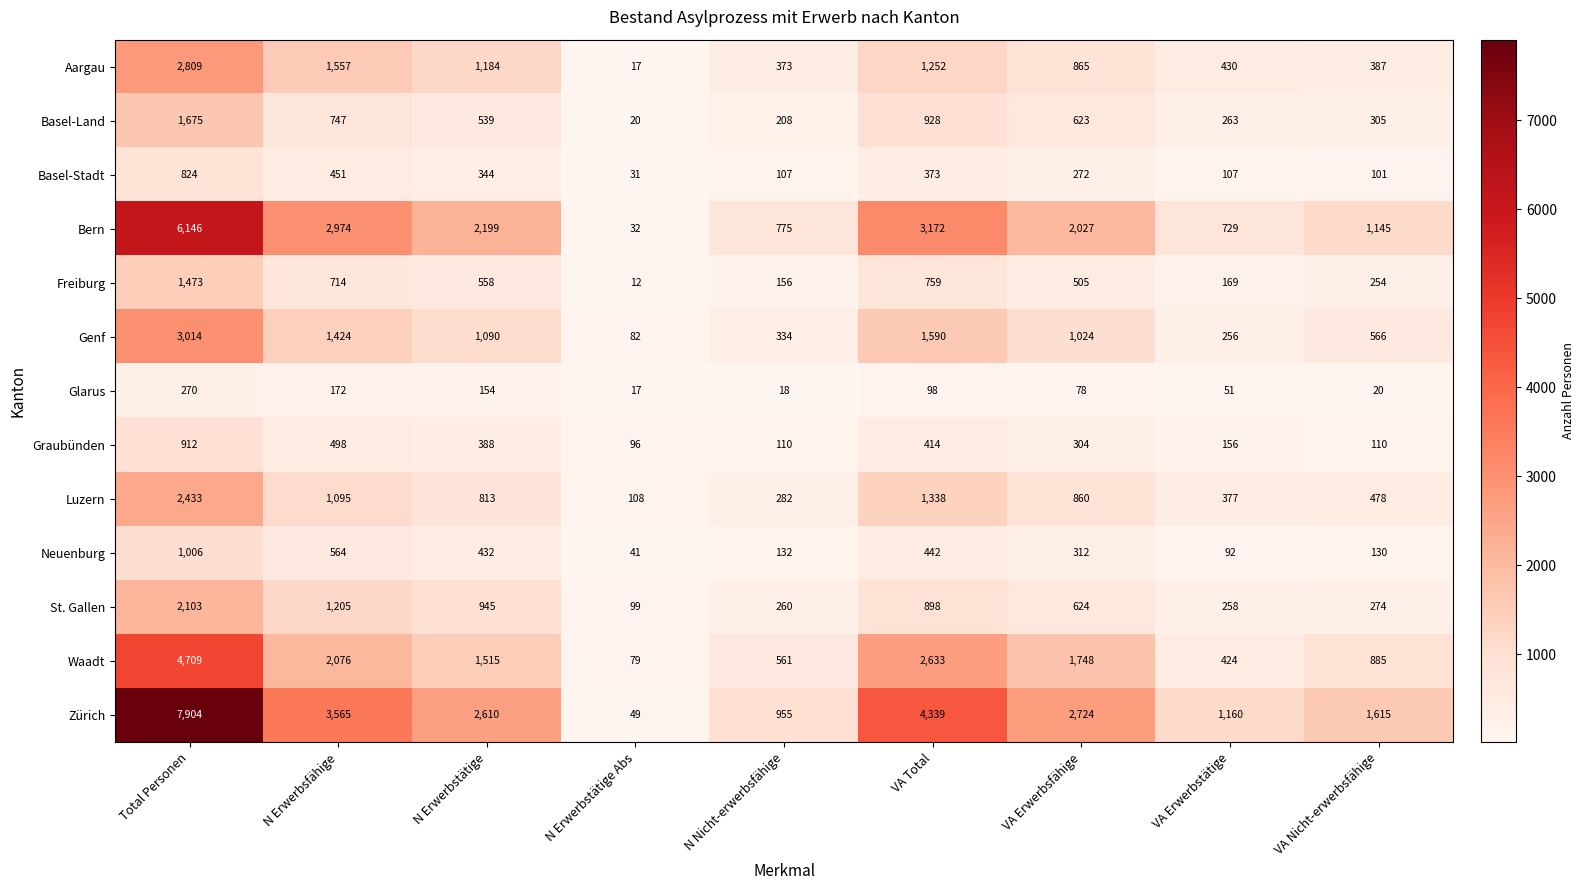

How many categories are shown in the chart?

9